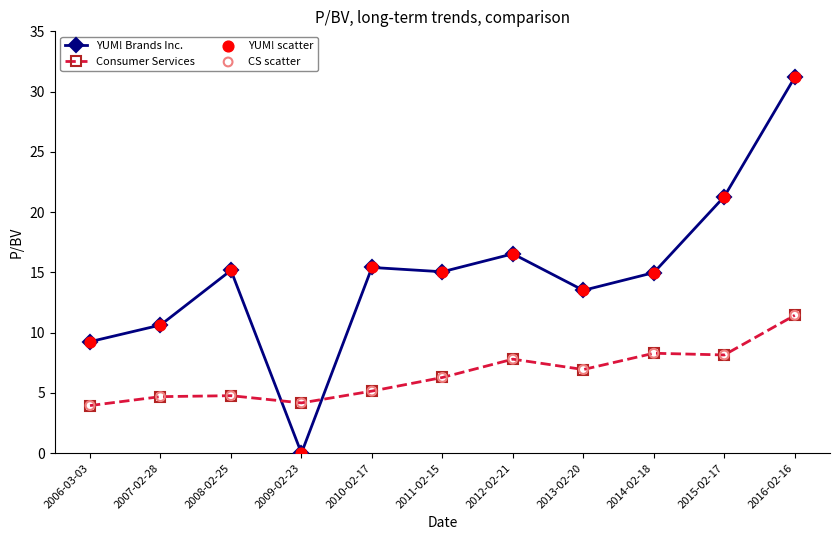

Which series has the largest total across all categories?

YUM! Brands Inc.